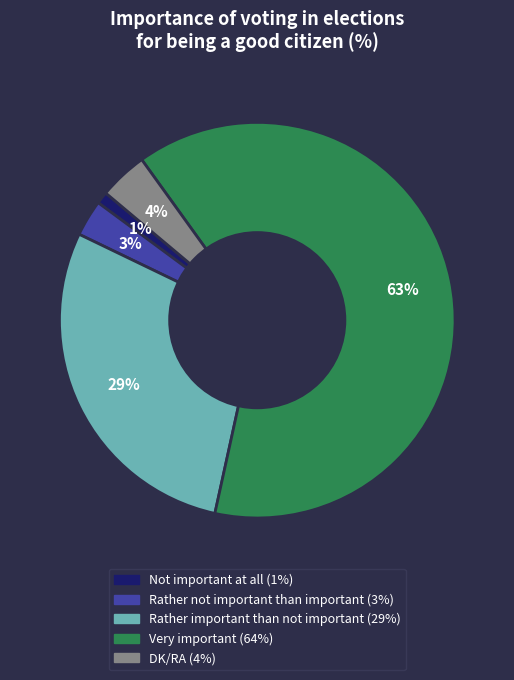

Is DK/RA the majority of the pie?

No